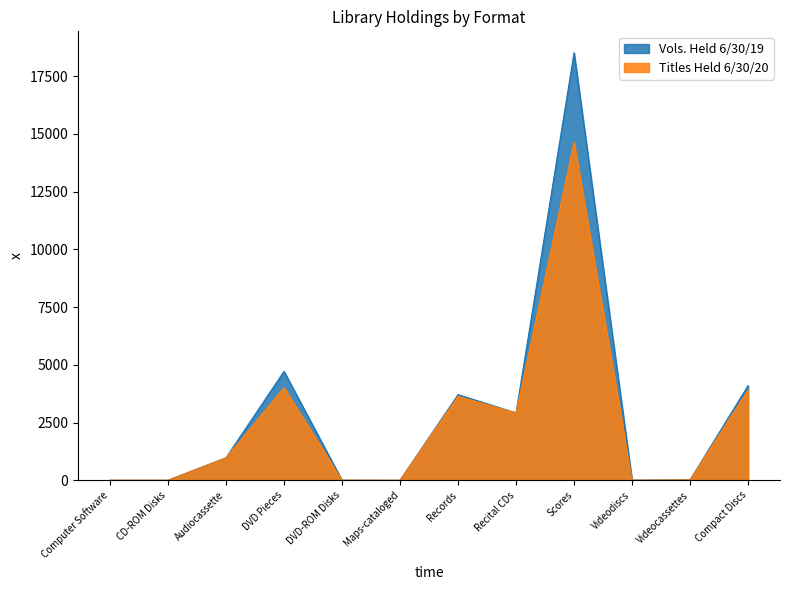

At which category does Vols. Held 6/30/19 reach its first local peak?

DVD Pieces